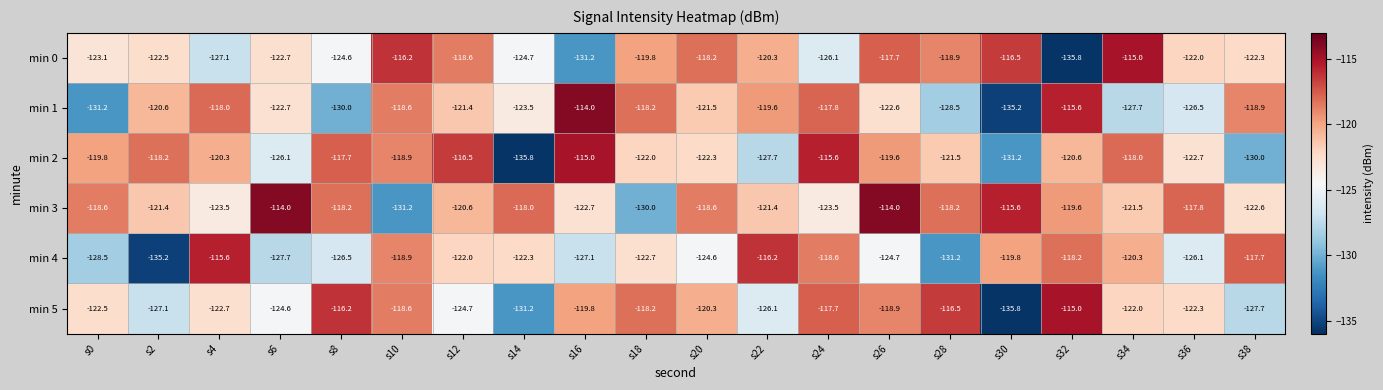

Where is min 4 nearest to the value -125?

s26